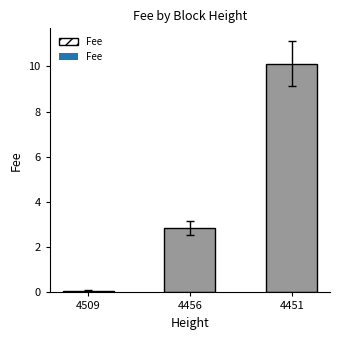

What is the greatest value displayed?

10.1